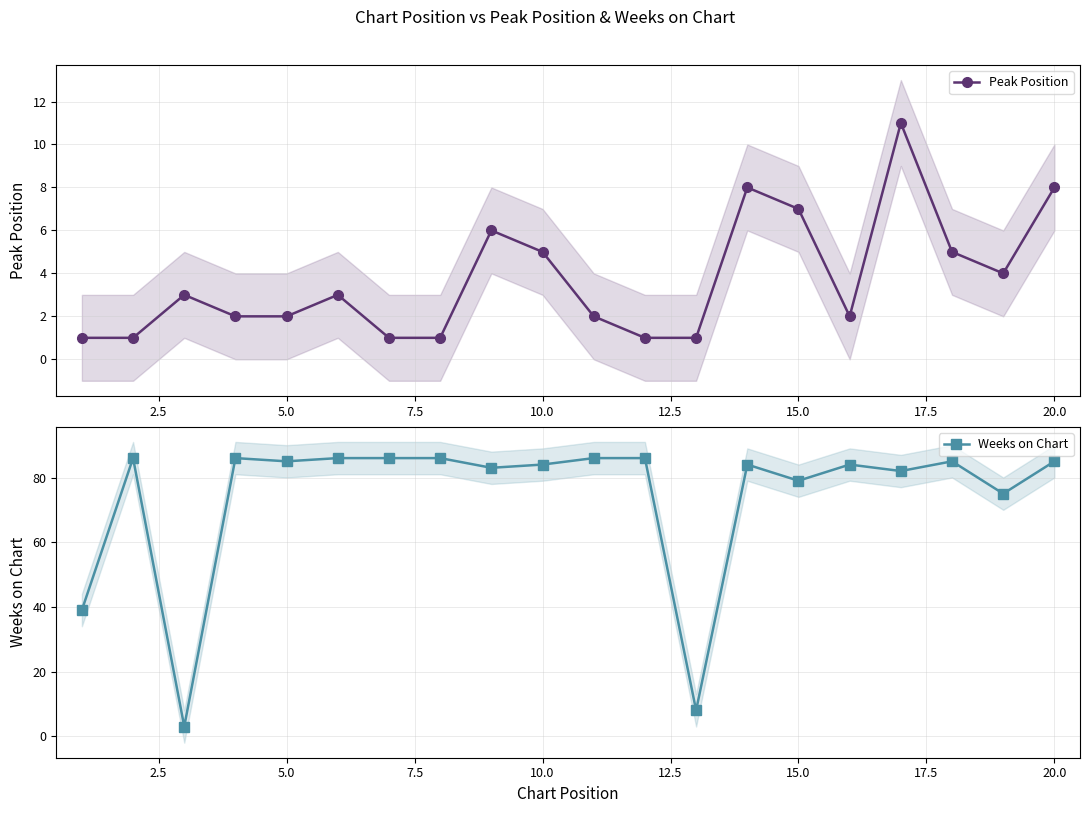

Is this an area chart (filled region under the line)?

No